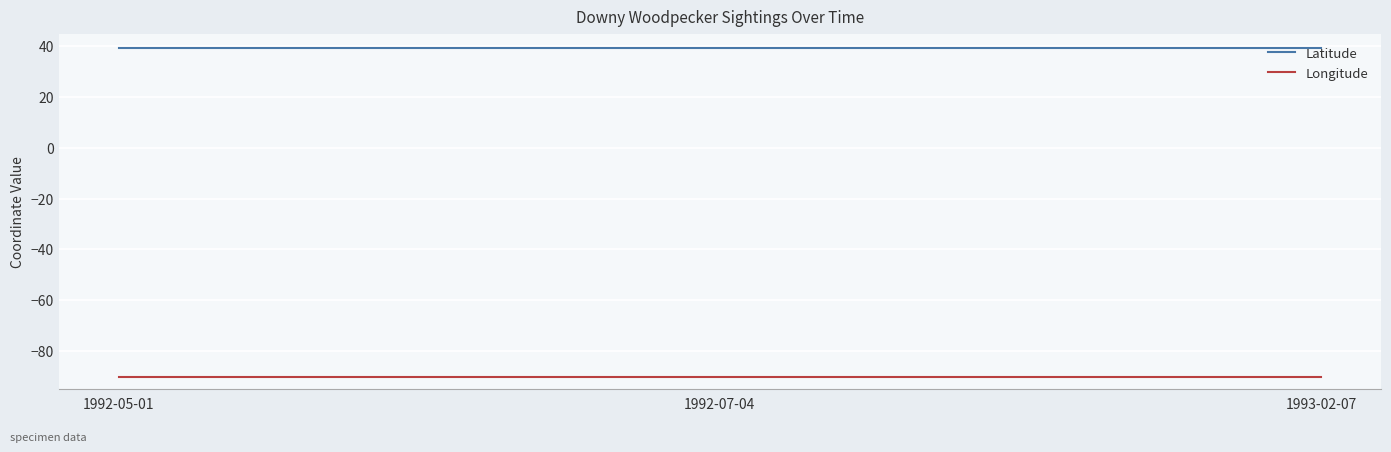

List the series in order of their overall mean, highest first.

Latitude, Longitude